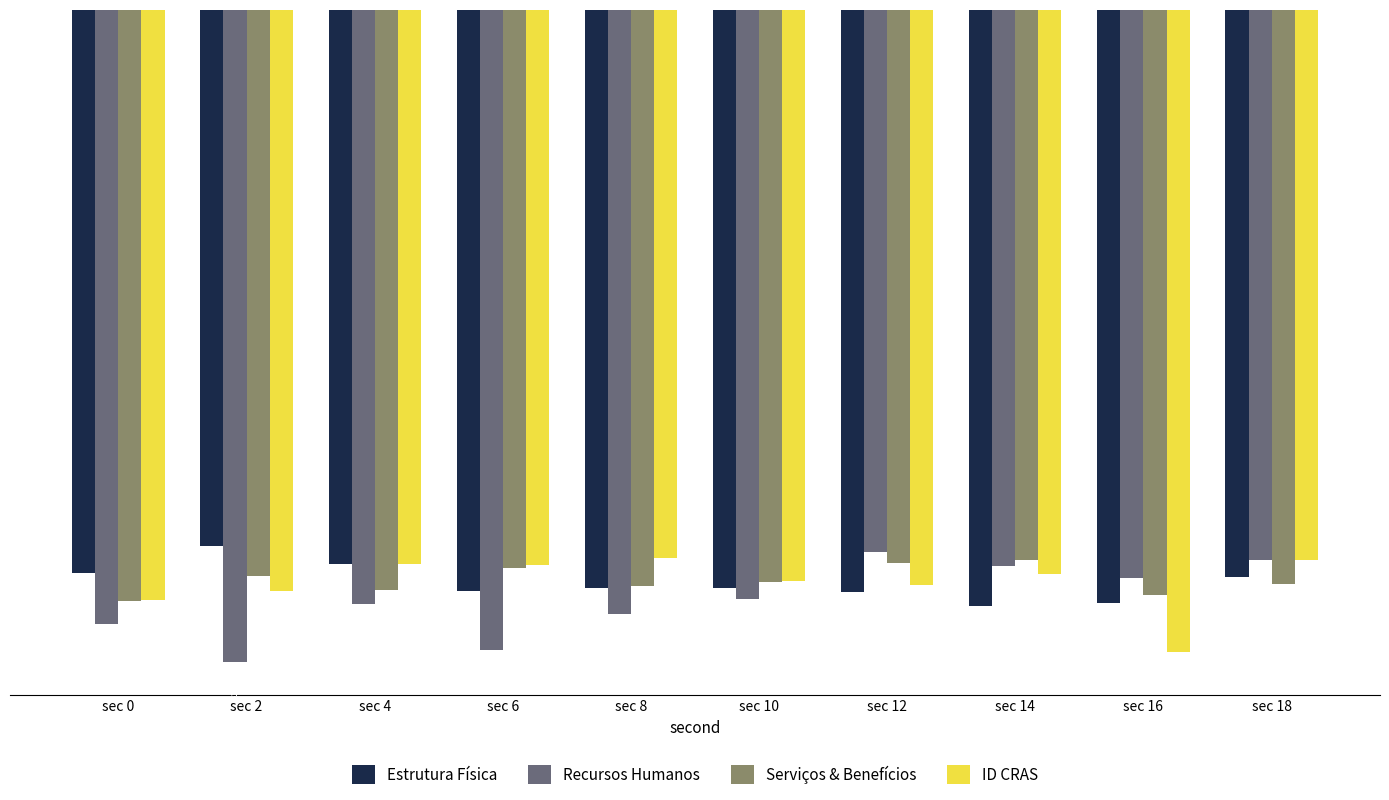

What is the sum of all Estrutura Física values?

-1234.6